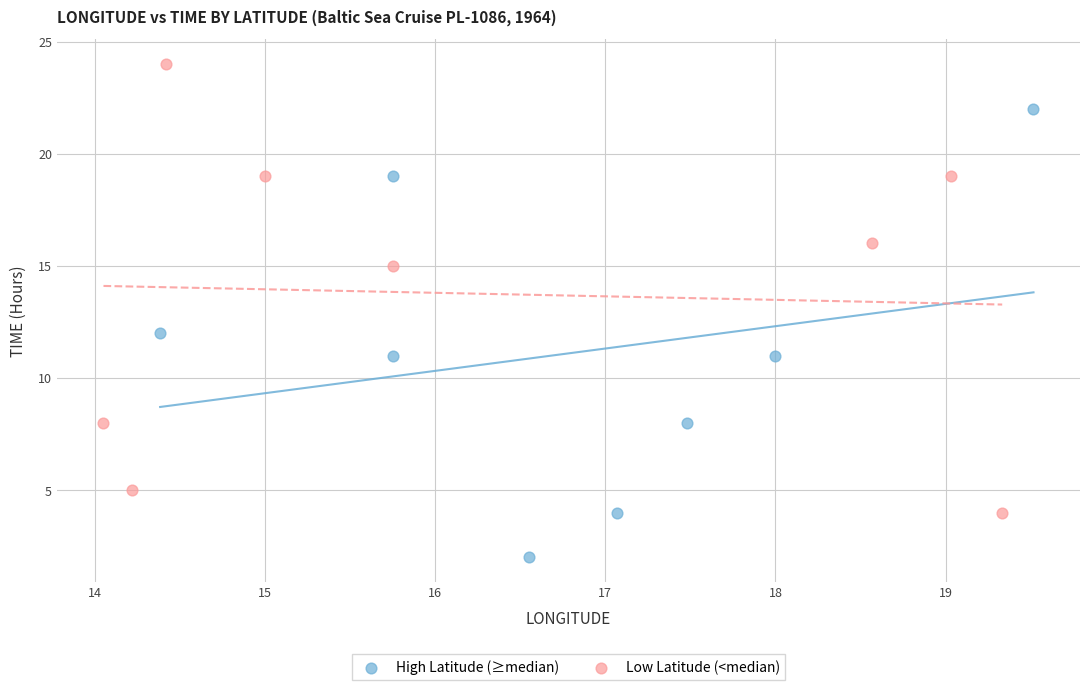

Which series contains the lowest Y value?

High Latitude (≥median)